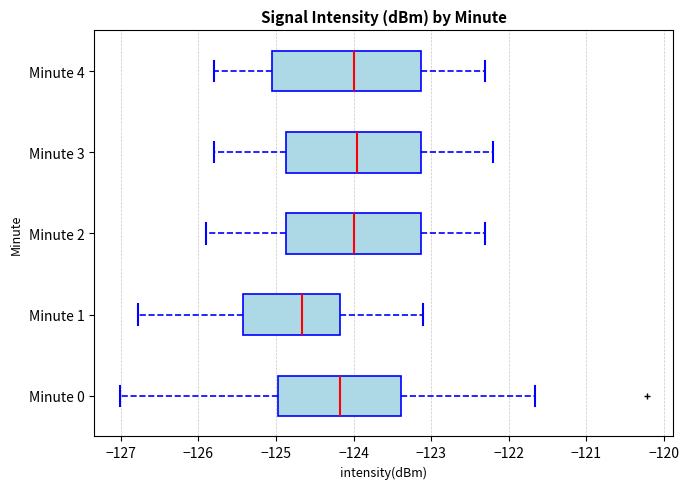

Comparing the boxes themselves (not the whiskers), which one is the widest?

Minute 4